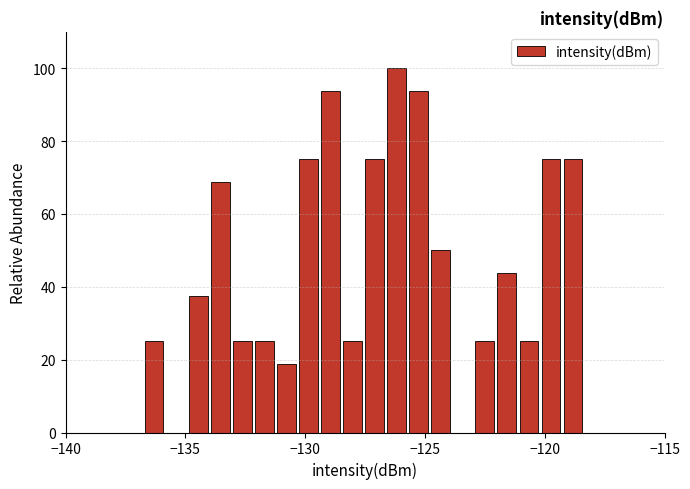

Read against the x-axis, roughly where is the centre of the tallest bar?

-126.0